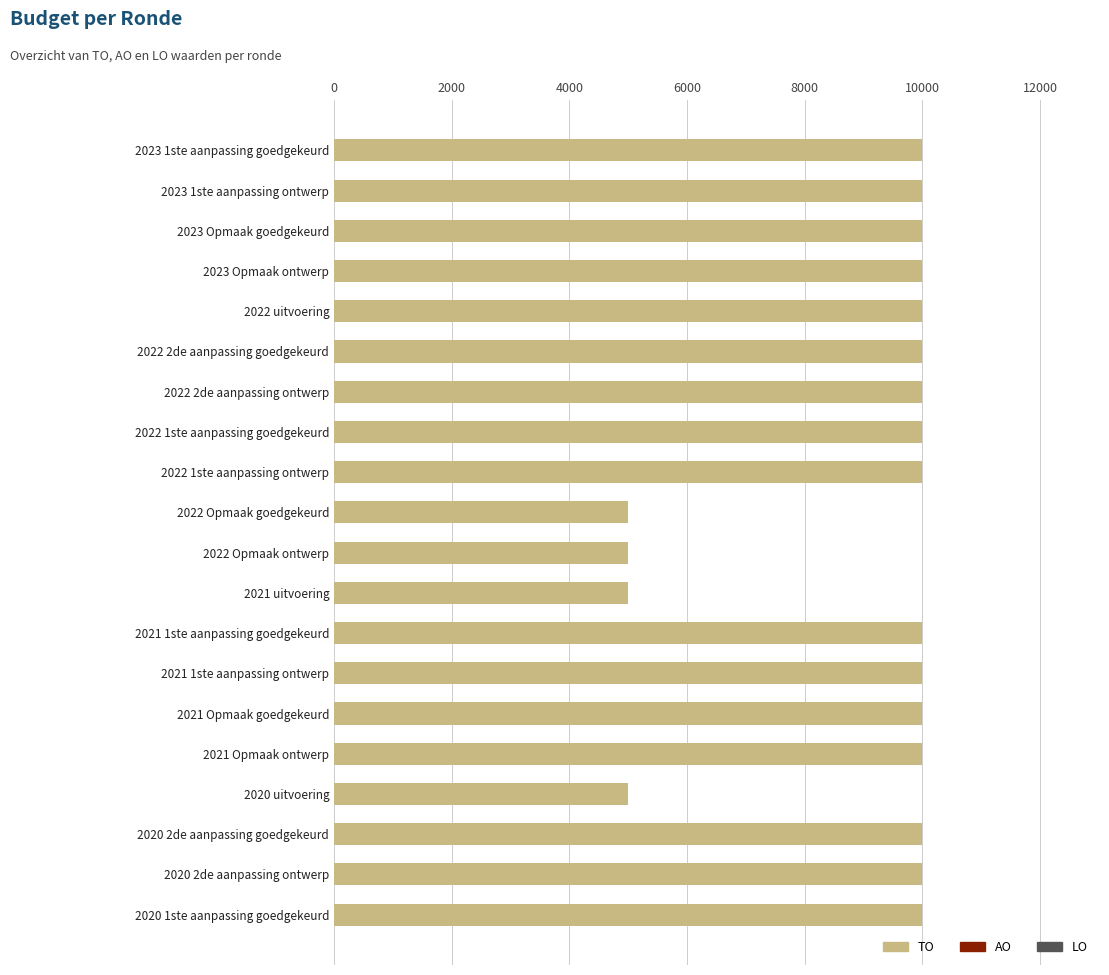

Is it true that the value at 2023 Opmaak ontwerp is 2629?

False